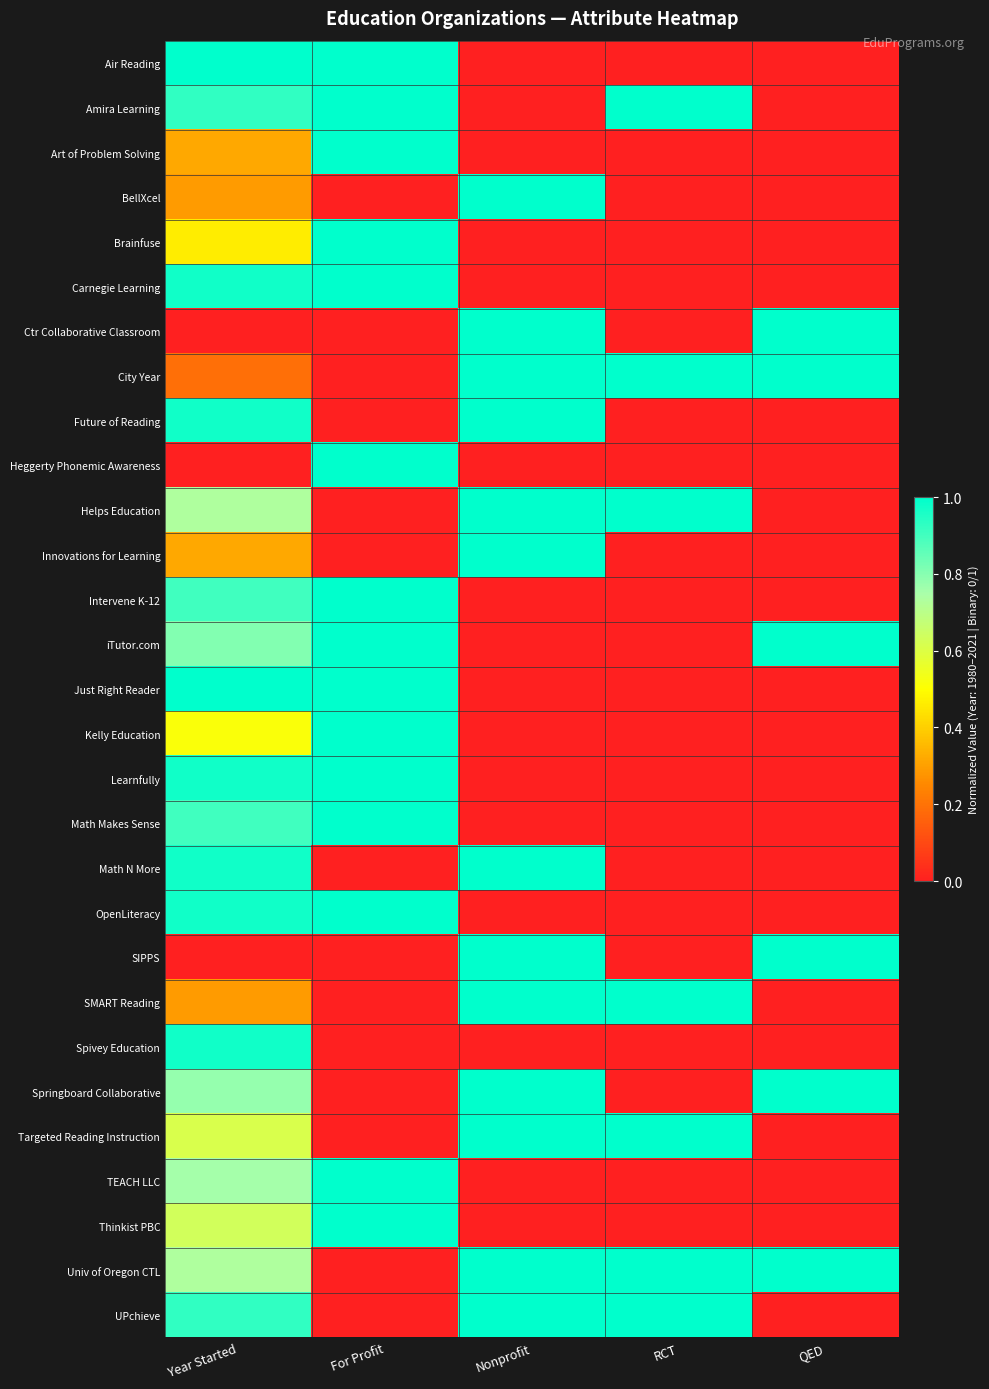

List the series in order of their peak value, highest first.

Air Reading, Amira Learning, Art of Problem Solving, BellXcel, Brainfuse, Carnegie Learning, Ctr Collaborative Classroom, City Year, Future of Reading, Heggerty Phonemic Awareness, Helps Education, Innovations for Learning, Intervene K-12, iTutor.com, Just Right Reader, Kelly Education, Learnfully, Math Makes Sense, Math N More, OpenLiteracy, SIPPS, SMART Reading, Springboard Collaborative, Targeted Reading Instruction, TEACH LLC, Thinkist PBC, Univ of Oregon CTL, UPchieve, Spivey Education